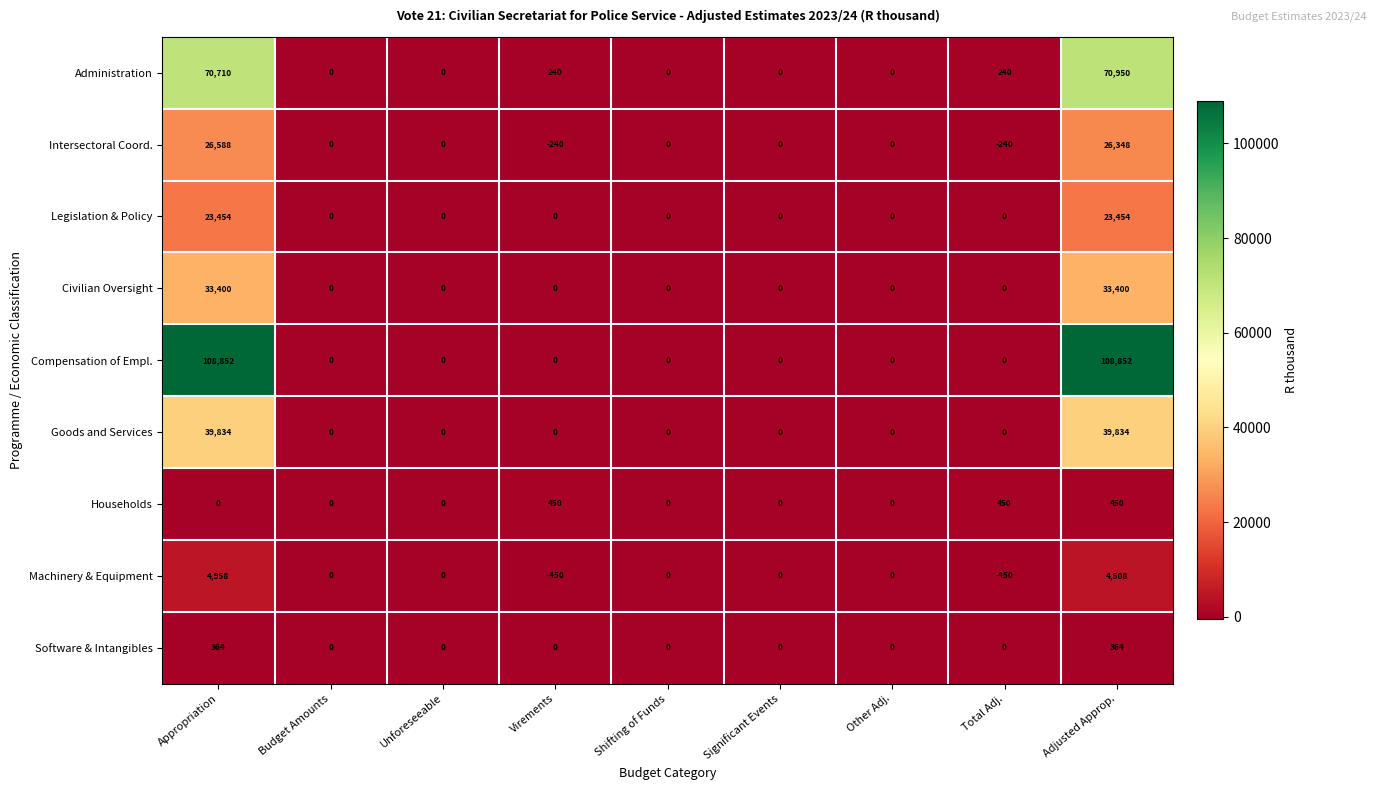

Which series has the widest spread of values?

Compensation of Empl.